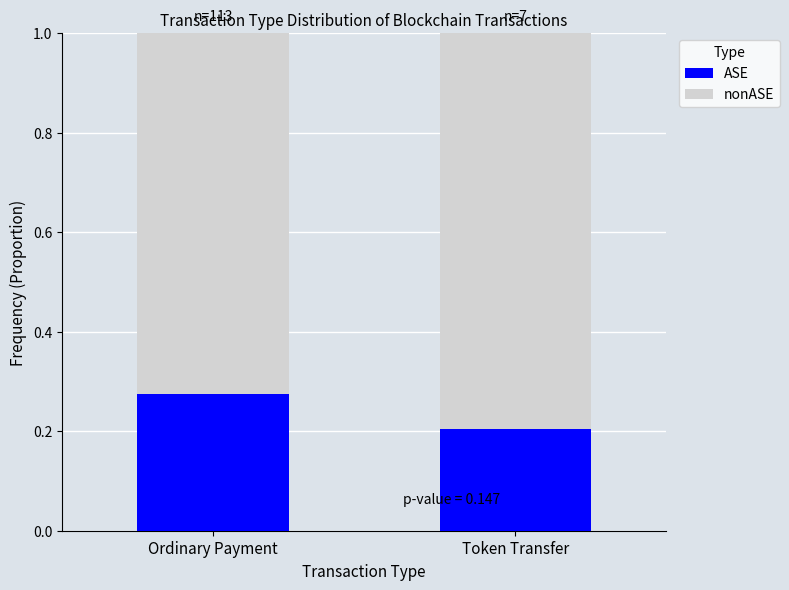

Which category has the highest value in the ASE series?

Ordinary Payment